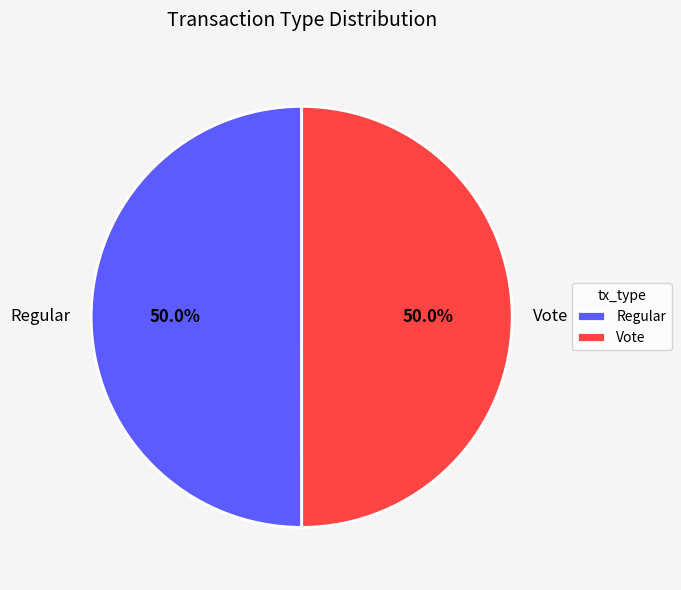

What is the ratio of the value at Vote to the value at Regular?

1.0